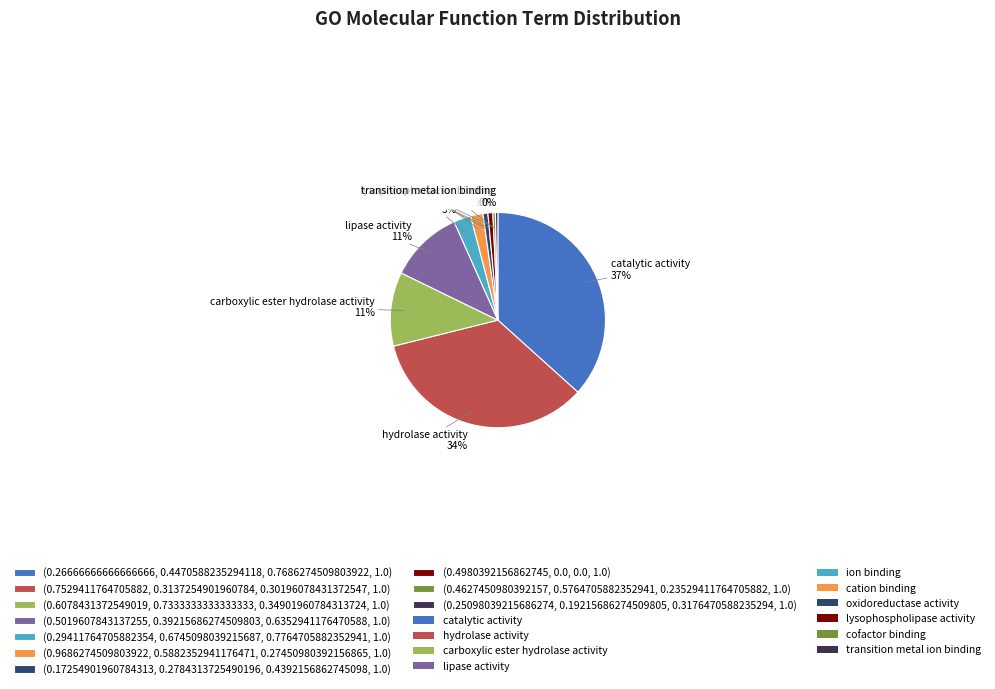

To the nearest percent, what is the average slice percentage?

10%